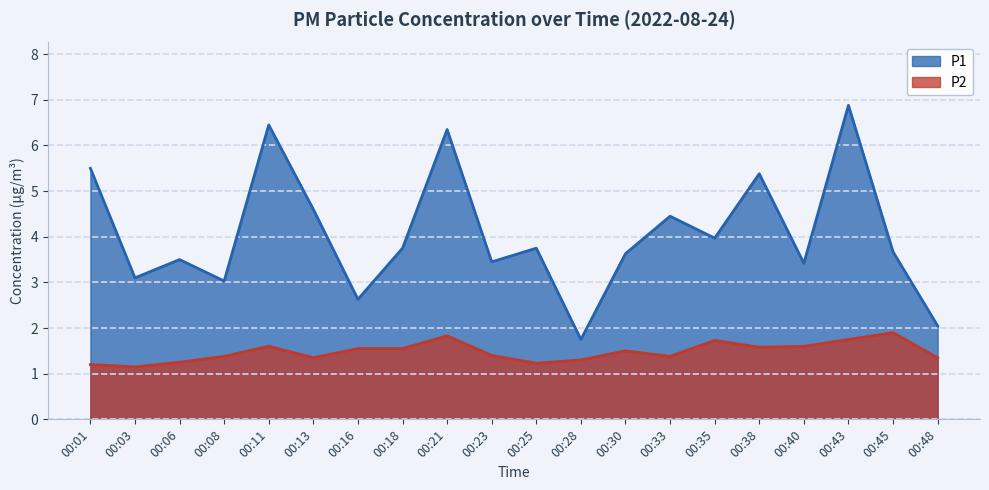

What is the minimum value for P1?

1.8